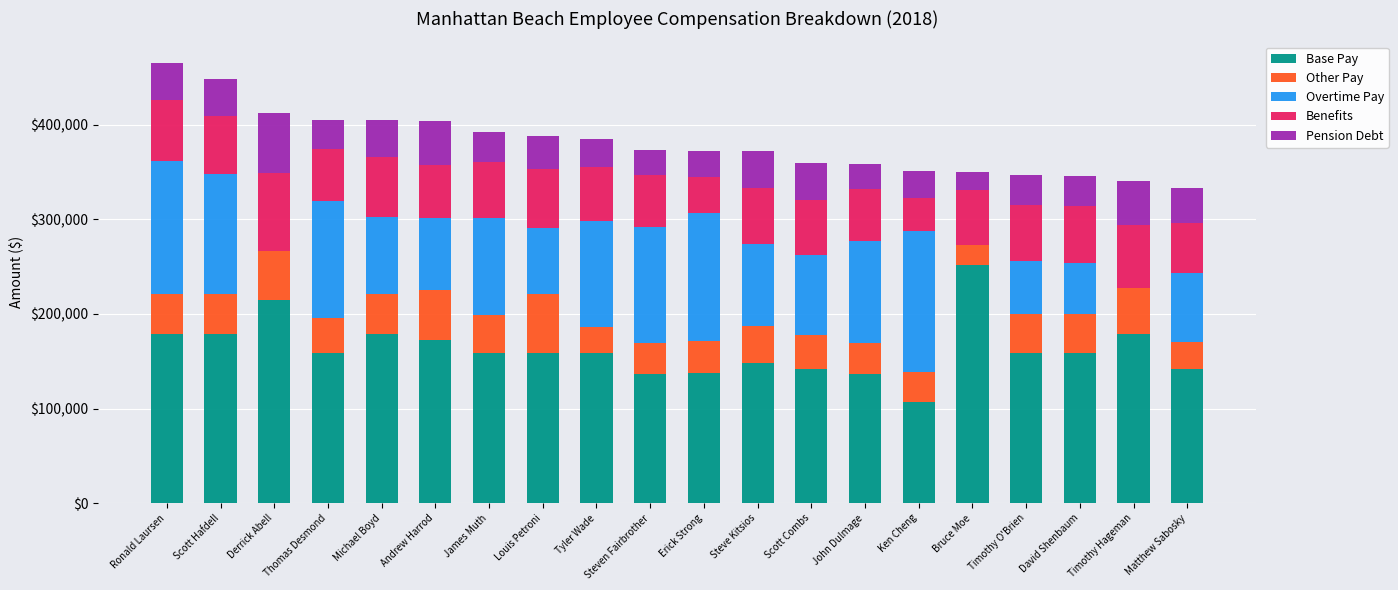

What is the total value across all series at Scott Combs?

359520.7